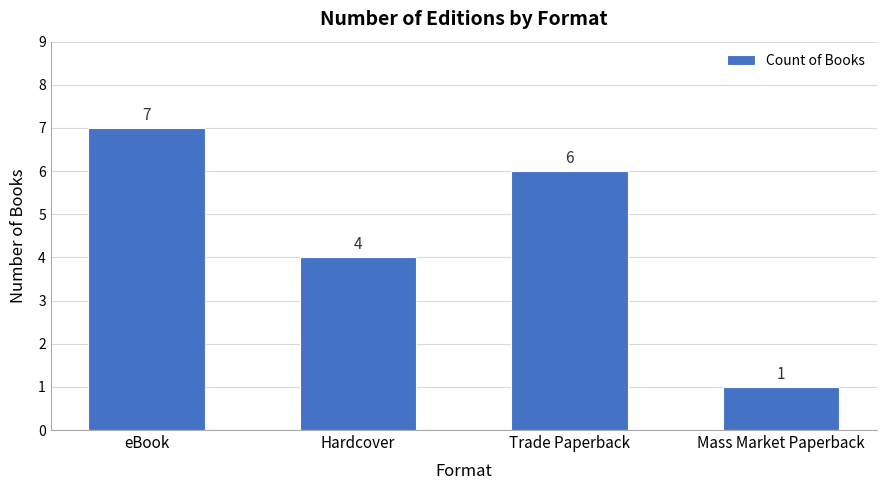

At which label does the data first exceed 6?

eBook